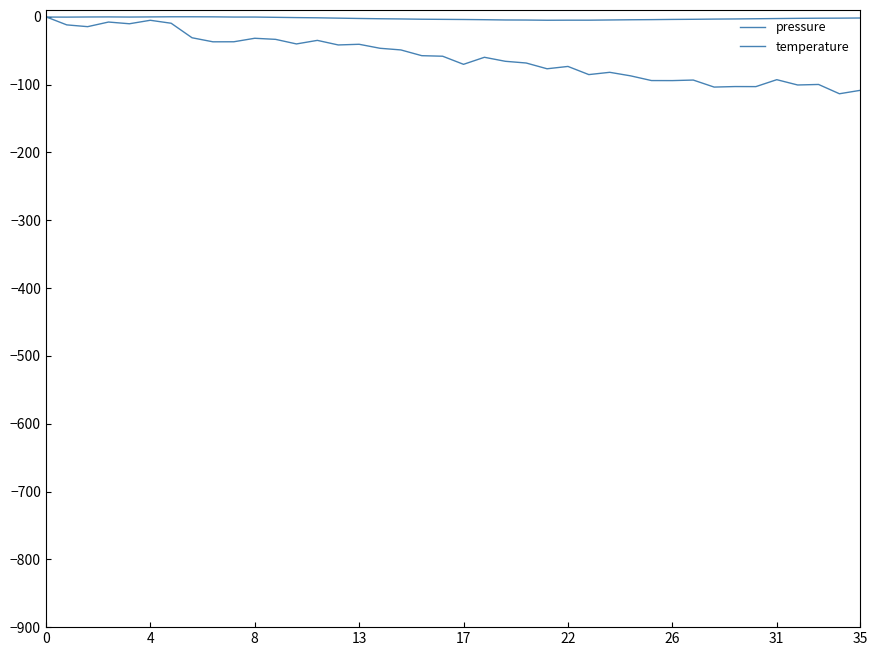

What is the label of the 39th point from the right?

4